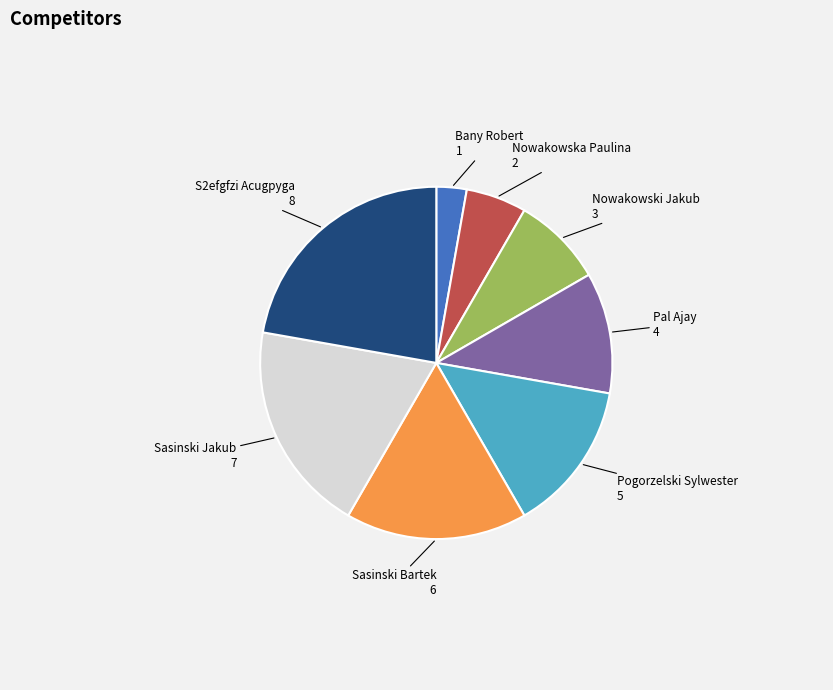

Is the sum of S2efgfzi Acugpyga and Pogorzelski Sylwester greater than half?

No